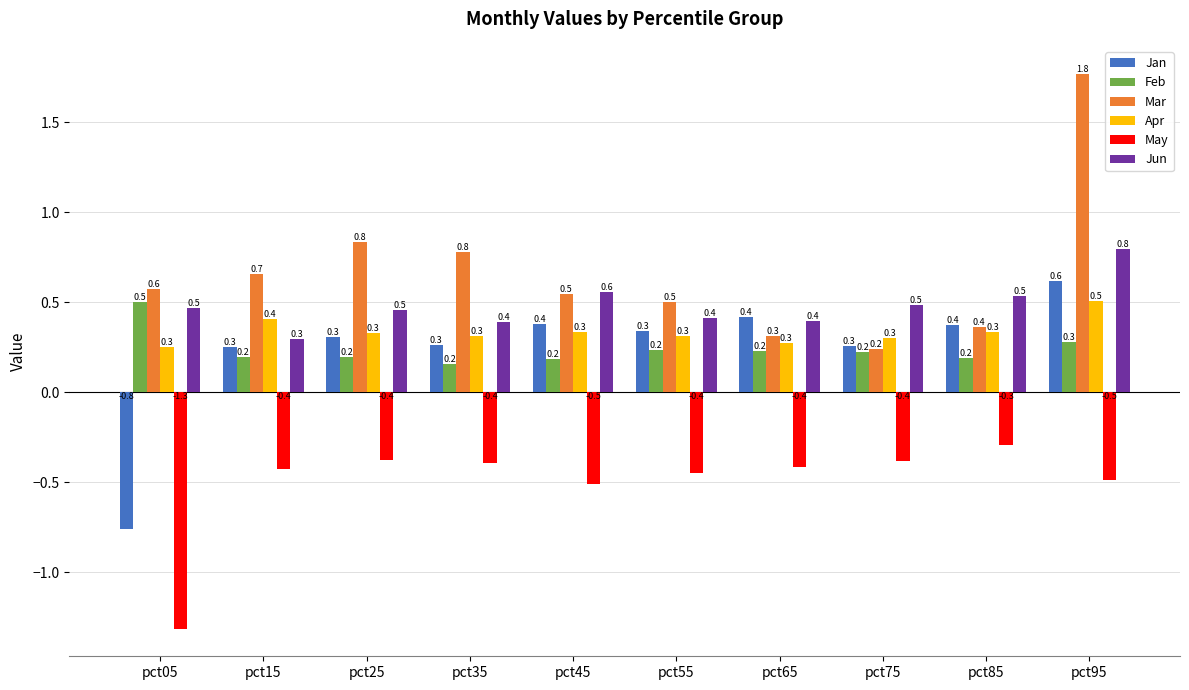

The value of May at pct25 is -0.4. True or false?

True